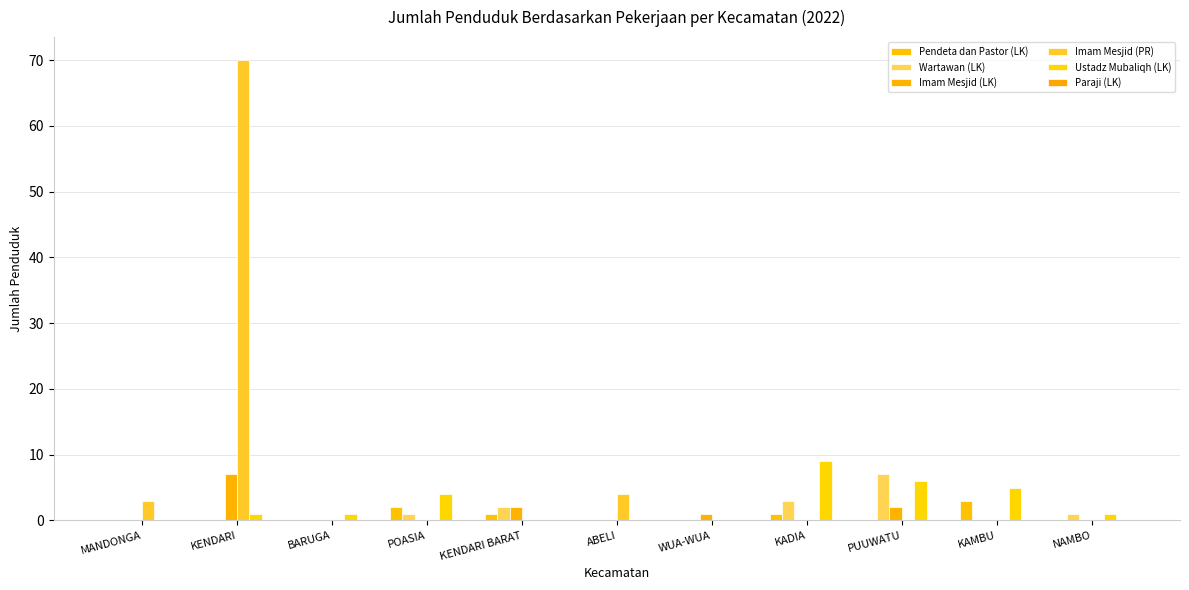

Is the value of Imam Mesjid (PR) at POASIA greater than the value of Pendeta dan Pastor (LK) at ABELI?

No